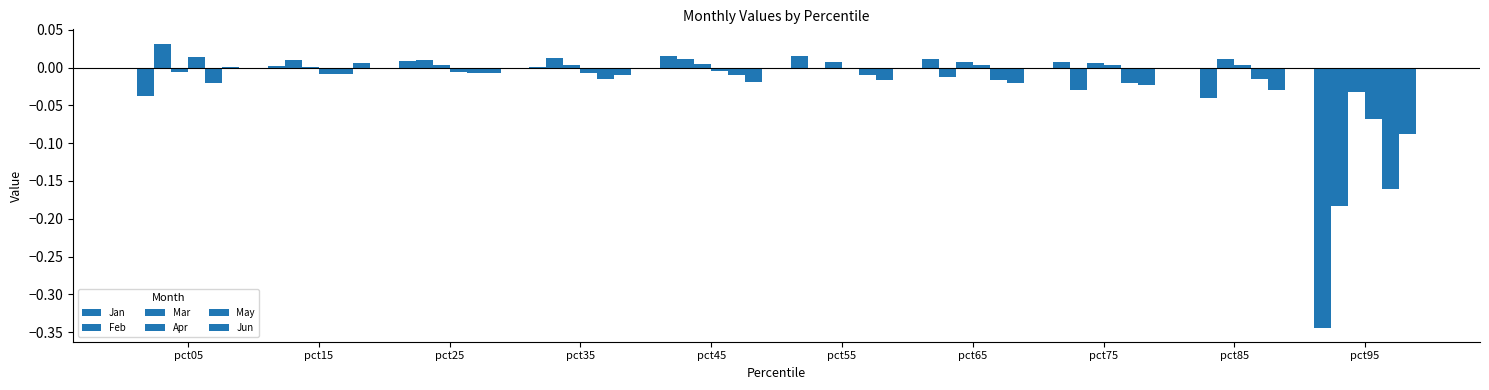

What is the minimum value for Jan?

-0.3